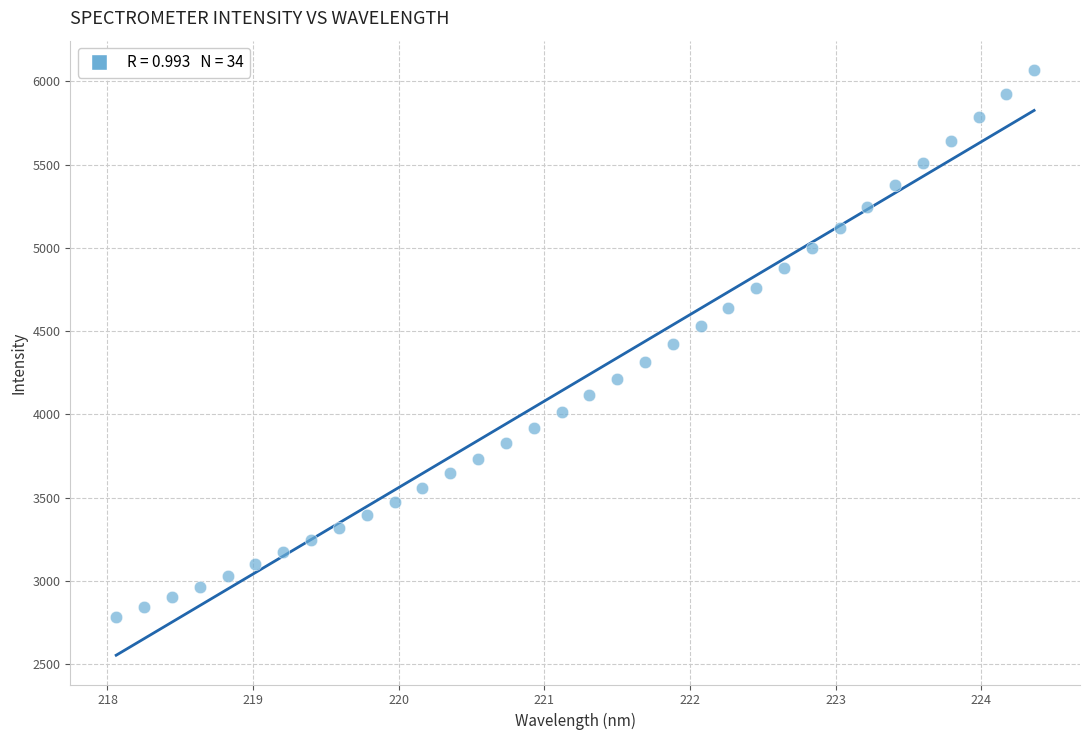

What is the range of Y values (max minus min)?

3285.2